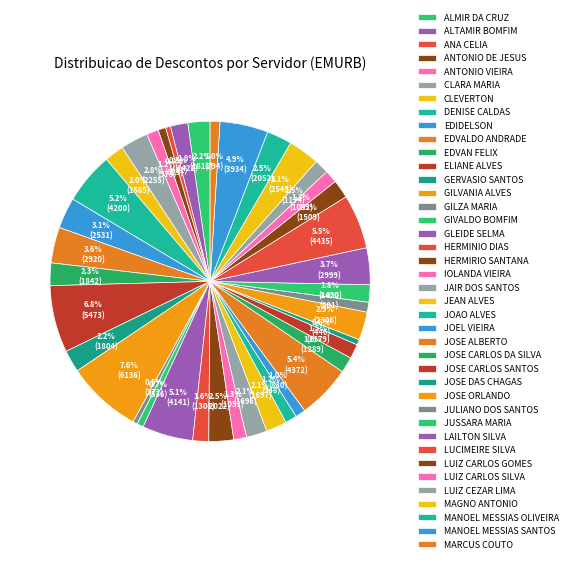

How many slices are in this pie chart?

40